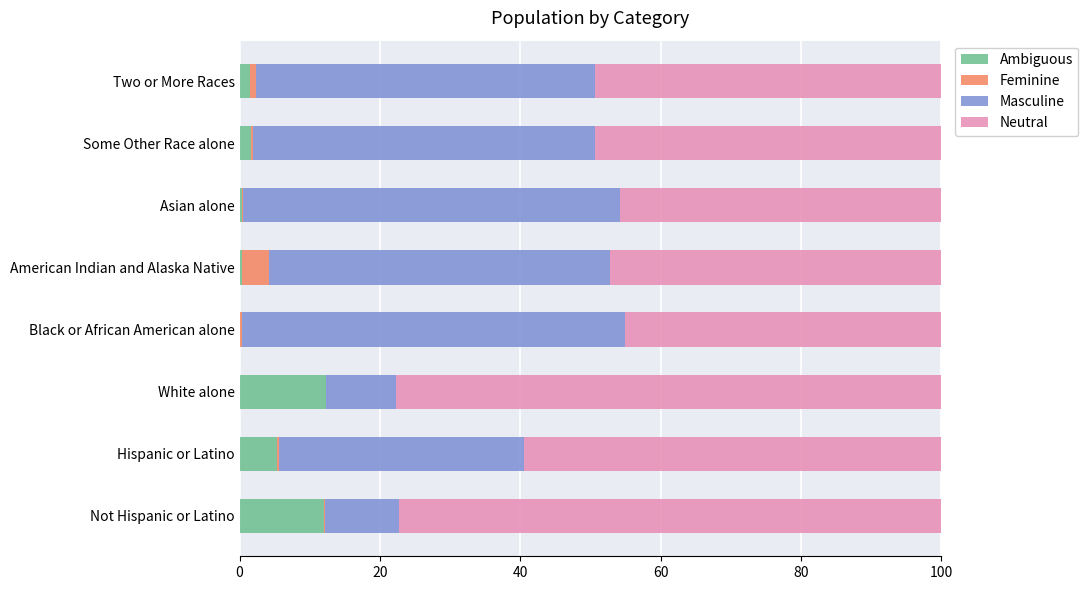

Count the number of categories in the chart.

8